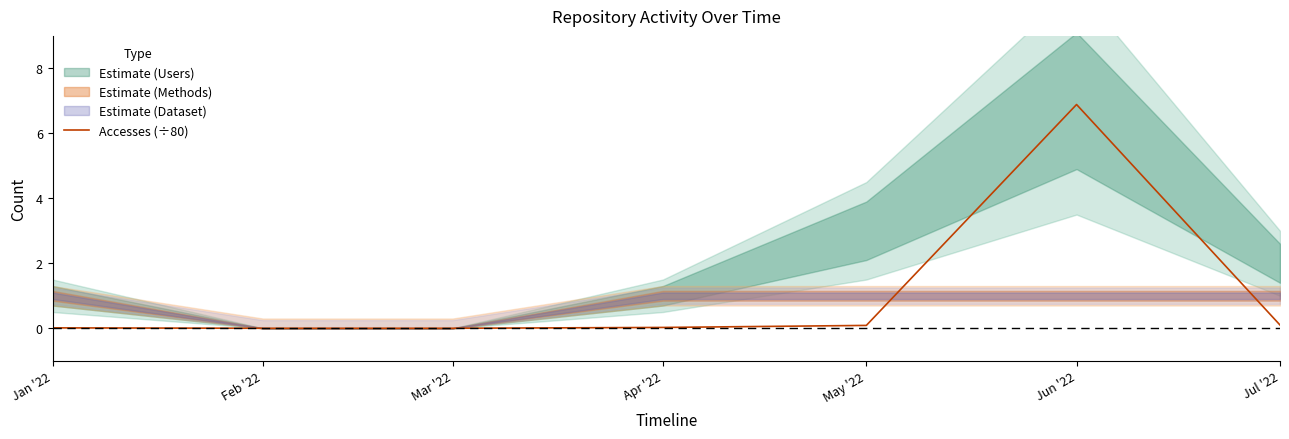

What is the average value?

1.0